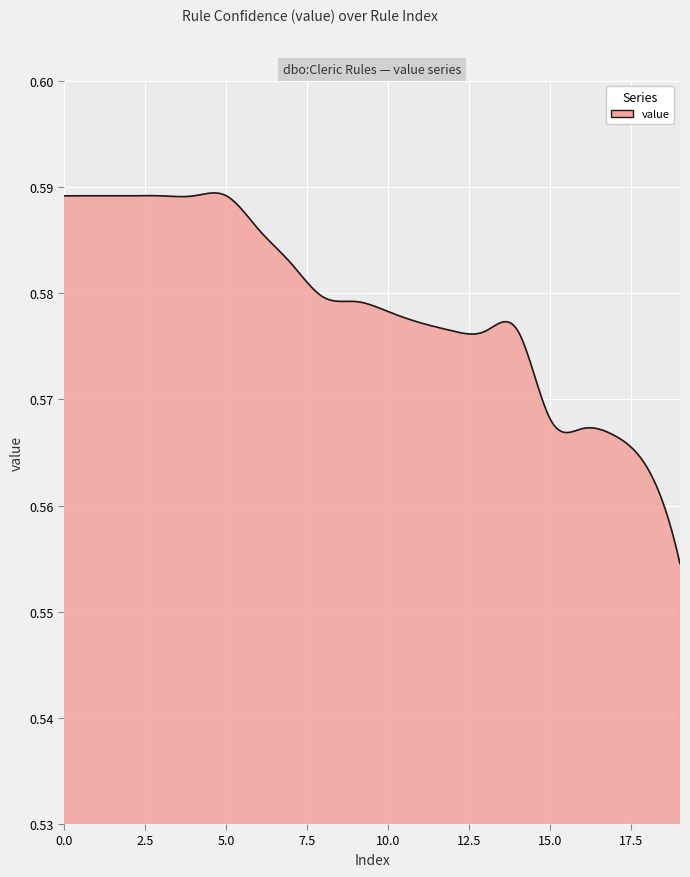

Where is the data nearest to the value 0?

19